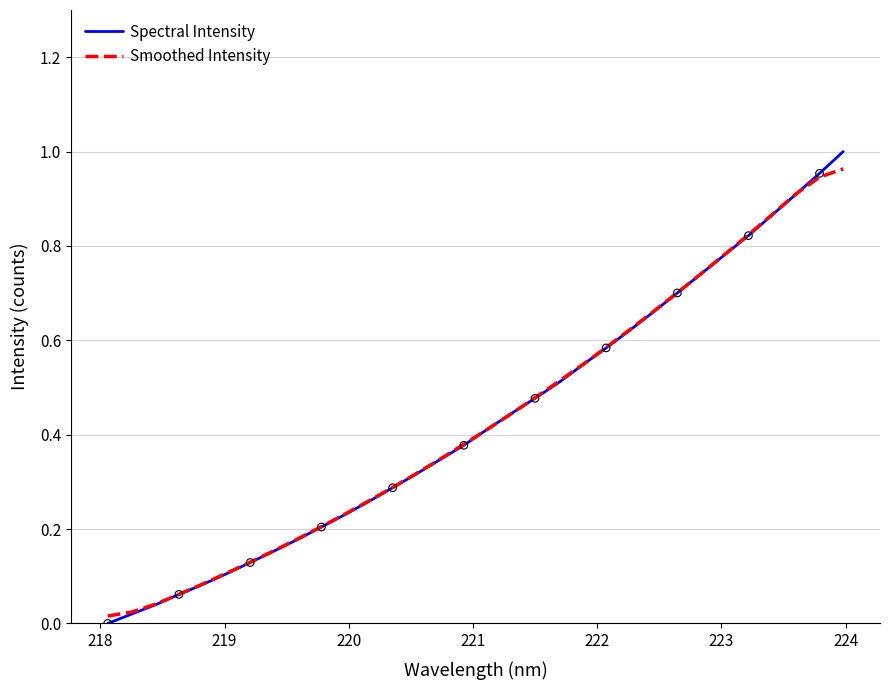

Which series has the widest spread of values?

Spectral Intensity